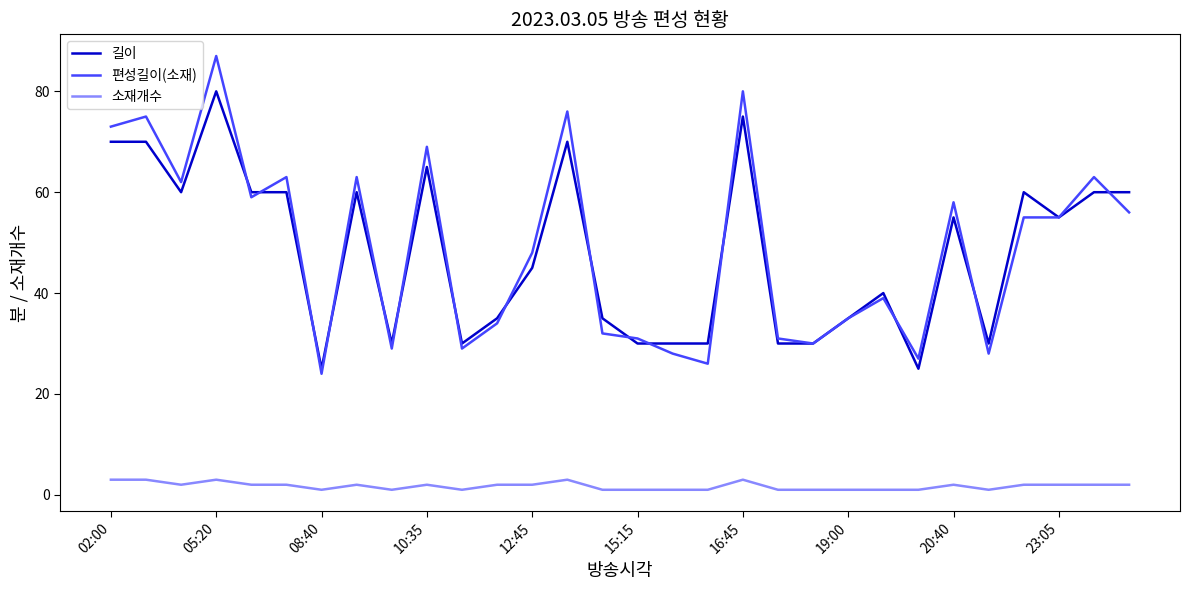

What is the maximum value for 길이?

80